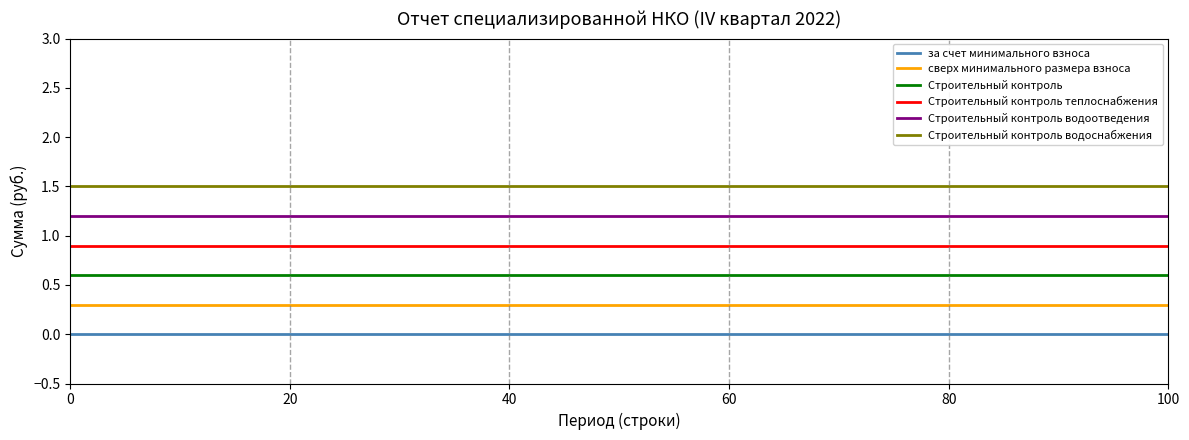

True or false: Строительный контроль водоотведения and сверх минимального размера взноса cross at least once.

False